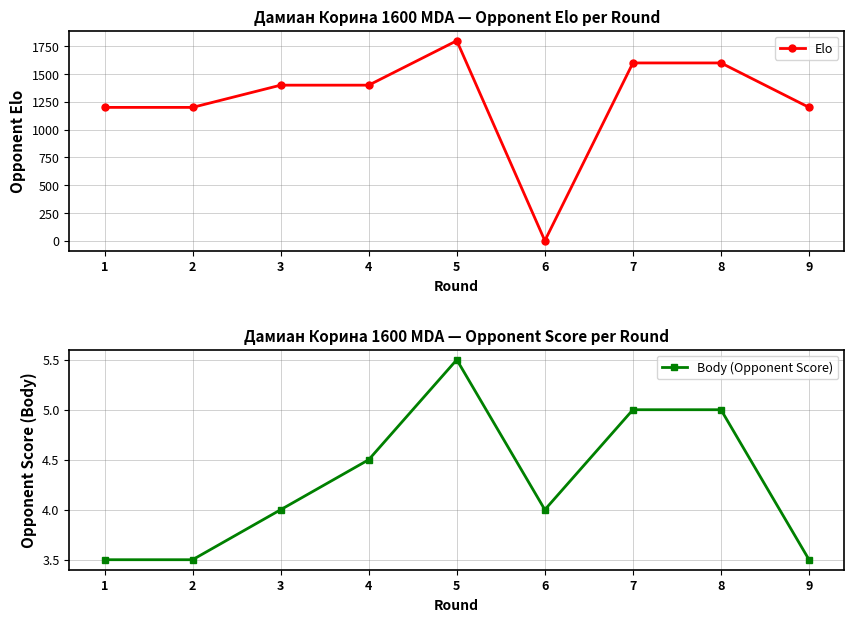

How many intersections are there between Body (Opponent Score) and Elo?

2